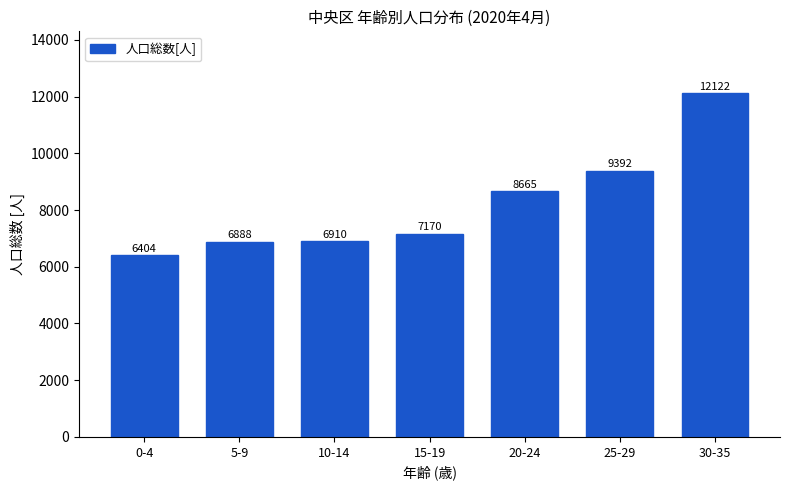

Reading left to right, list all the values displayed in this chart.

6404	6888	6910	7170	8665	9392	12122